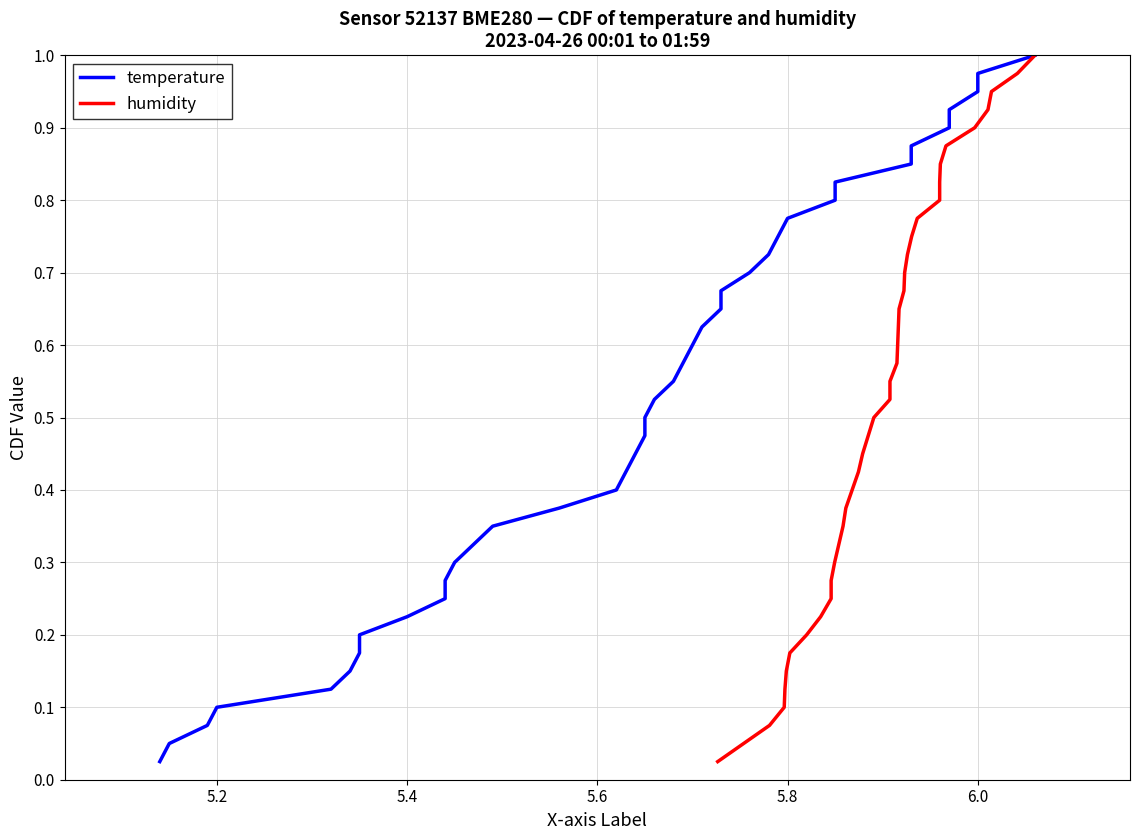

What is the average value of the temperature series?

0.5